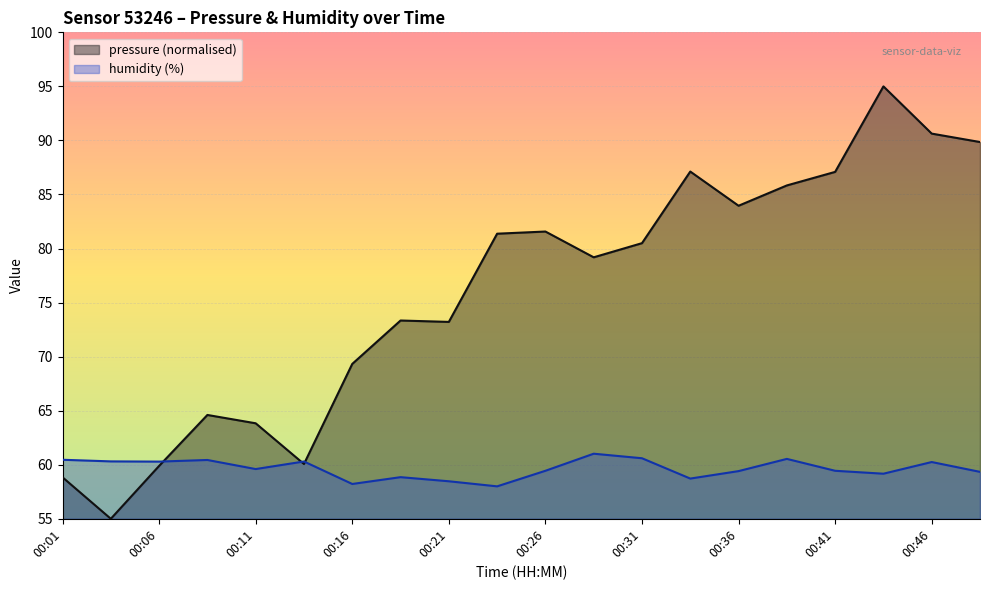

What value does the pressure series have at 00:06?

59.9